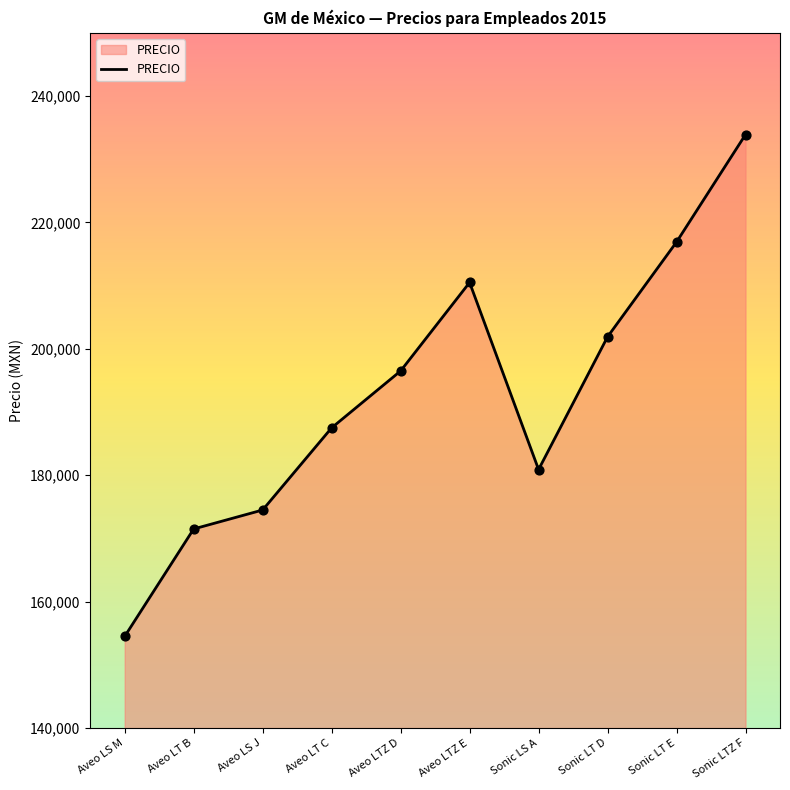

What is the change in value from Aveo LS M to Aveo LTZ E?

+56000